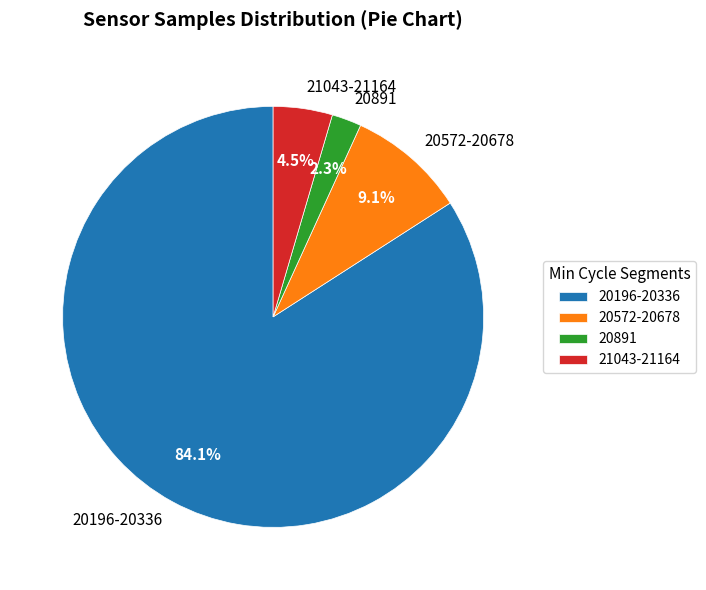

Does any single category account for the majority?

Yes